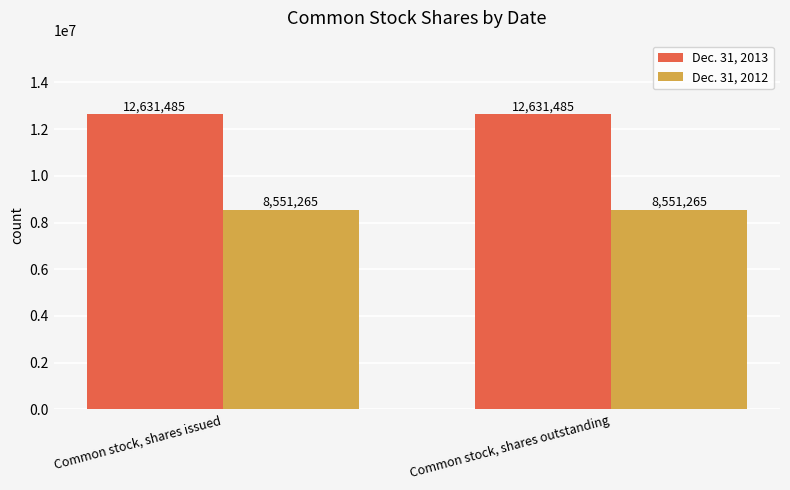

The Dec. 31, 2012 series shows 8551265 at Common stock, shares outstanding. True or false?

True